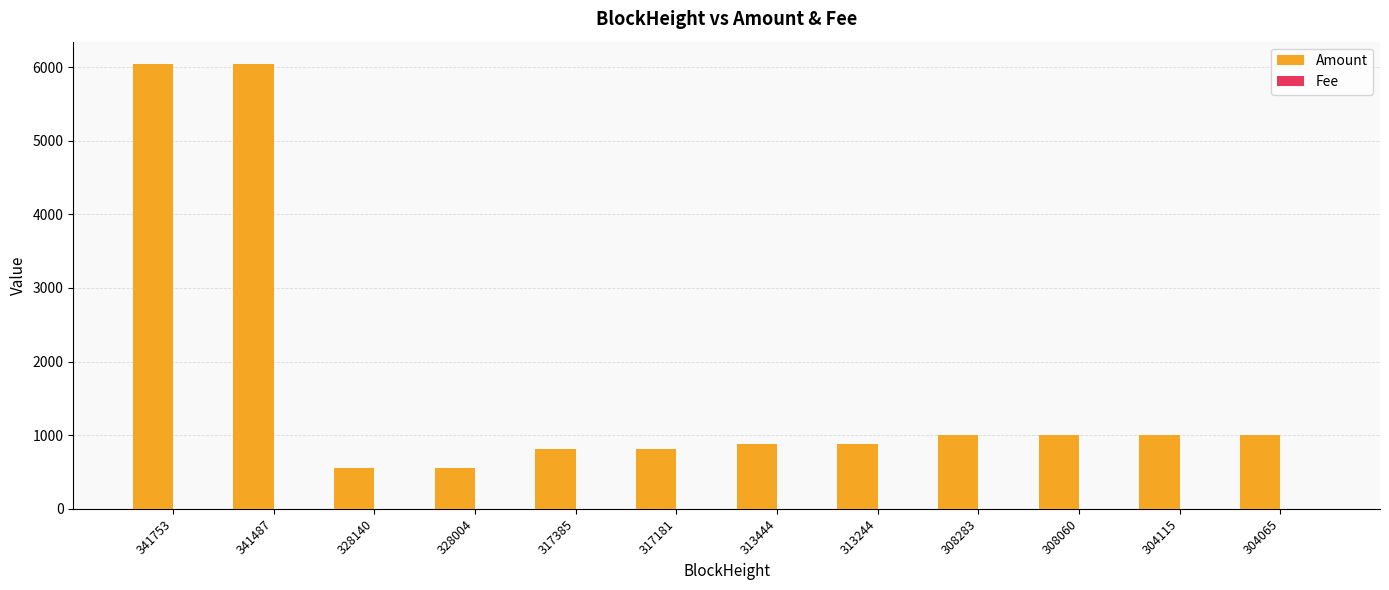

The value of Amount at 308060 is 999.5. True or false?

True